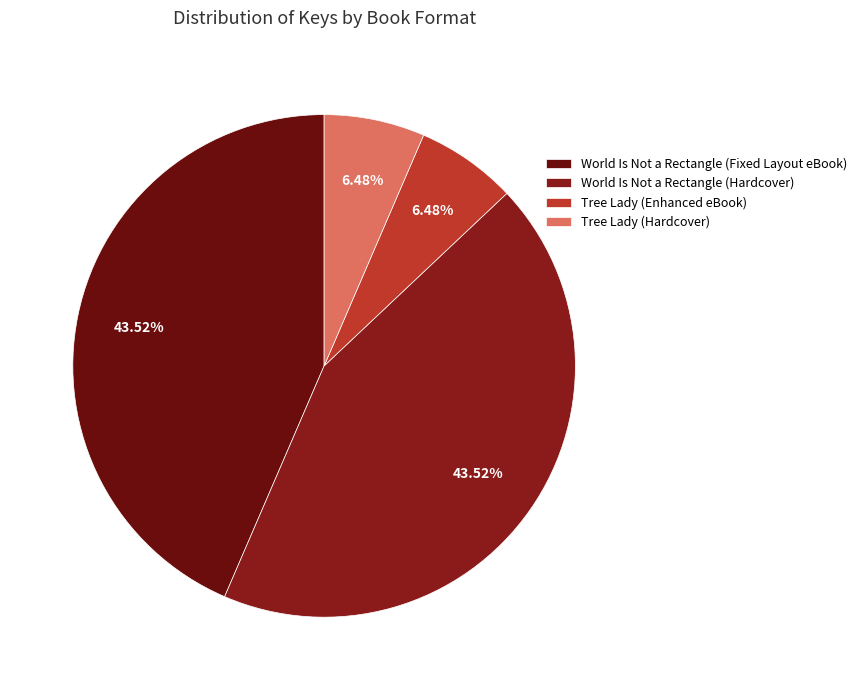

Does Tree Lady (Enhanced eBook) account for over 50% of the chart?

No